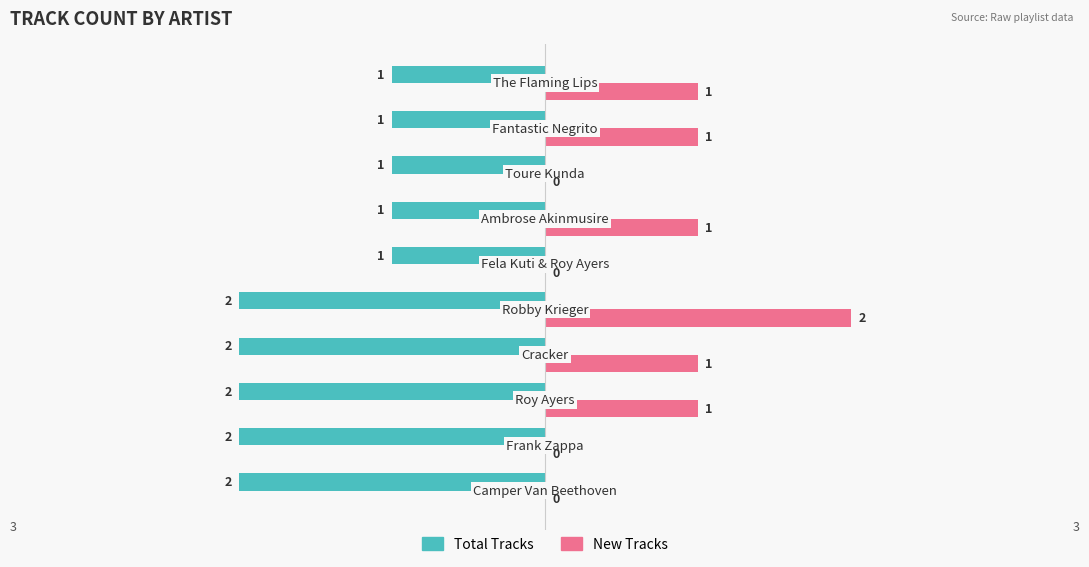

Which series has the largest total across all categories?

New Tracks